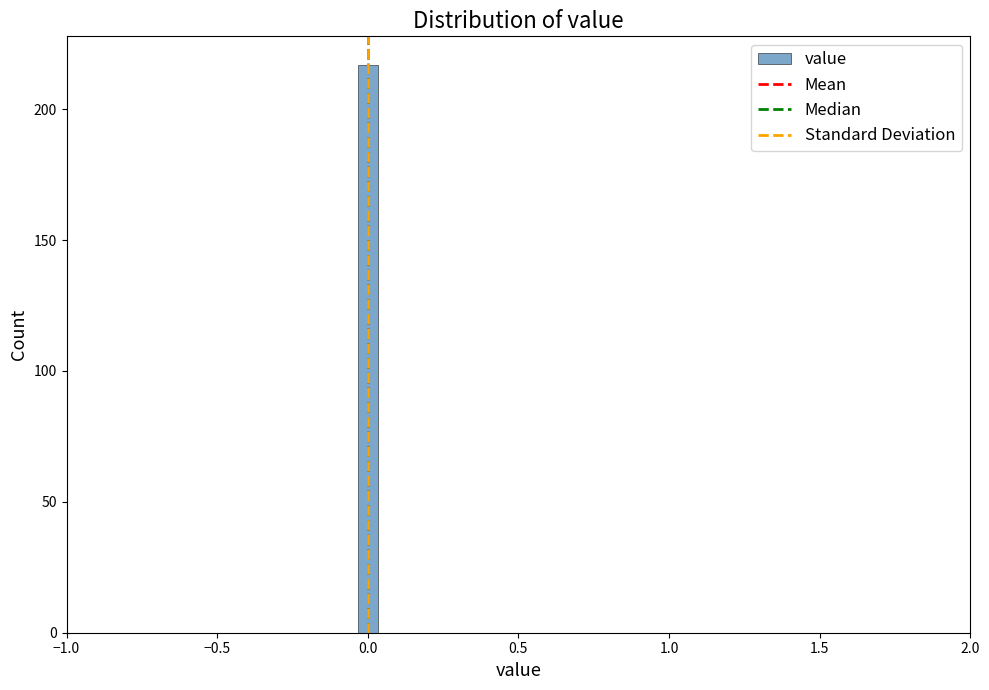

Around what value on the x-axis is the tallest bar? Give the approximate position of its centre, as read against the axis.

0.00